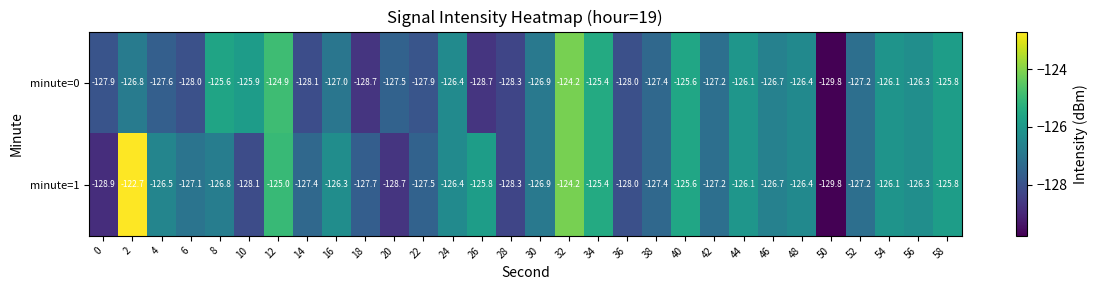

What is the sum of the minute=0 values at 10 and 12?

-250.8